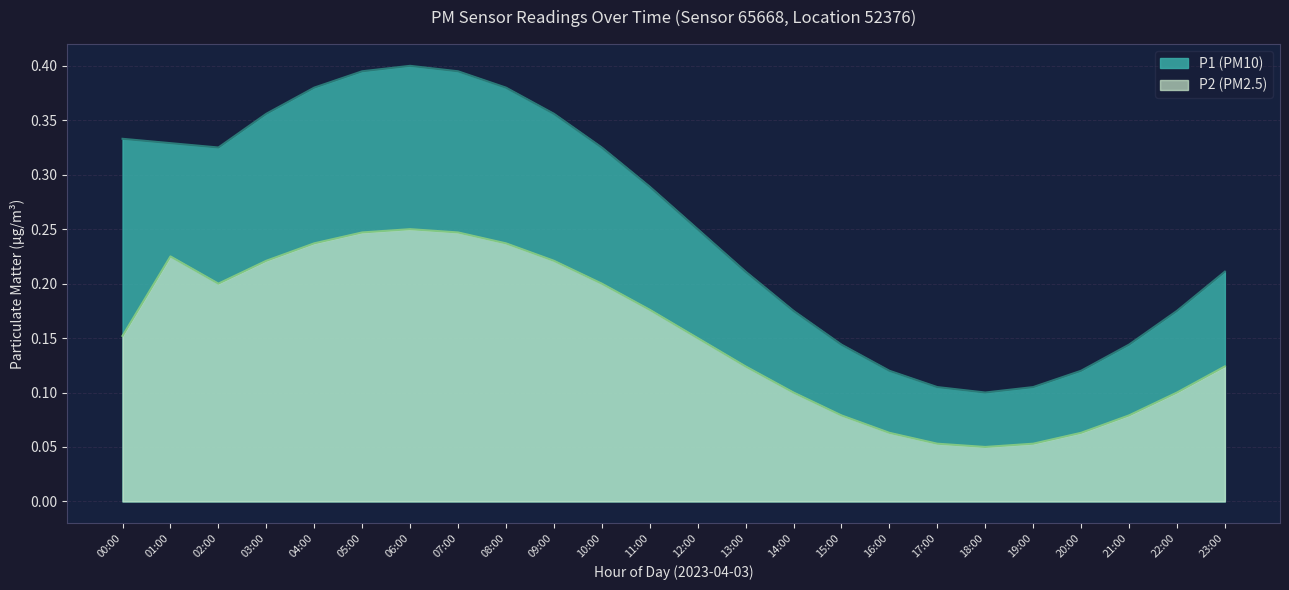

How many series are shown in this chart?

2